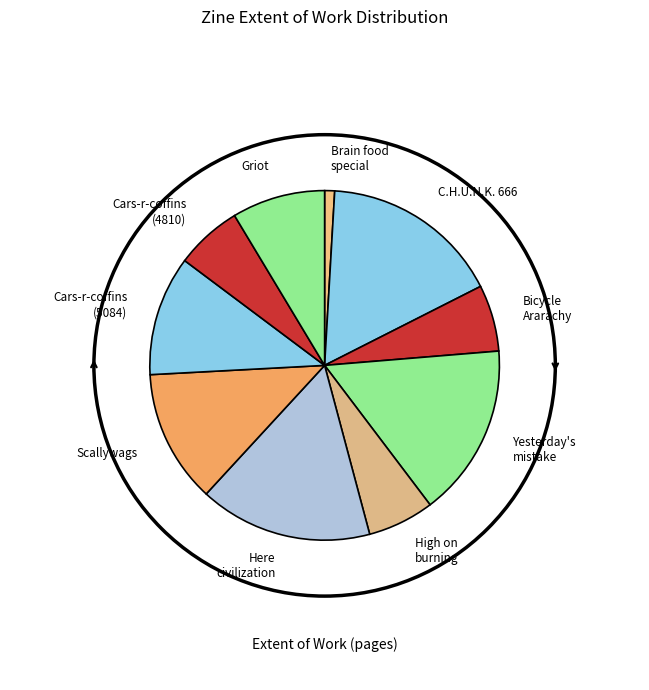

True or false: Cars-r-coffins (5084) accounts for 1% of the total.

False